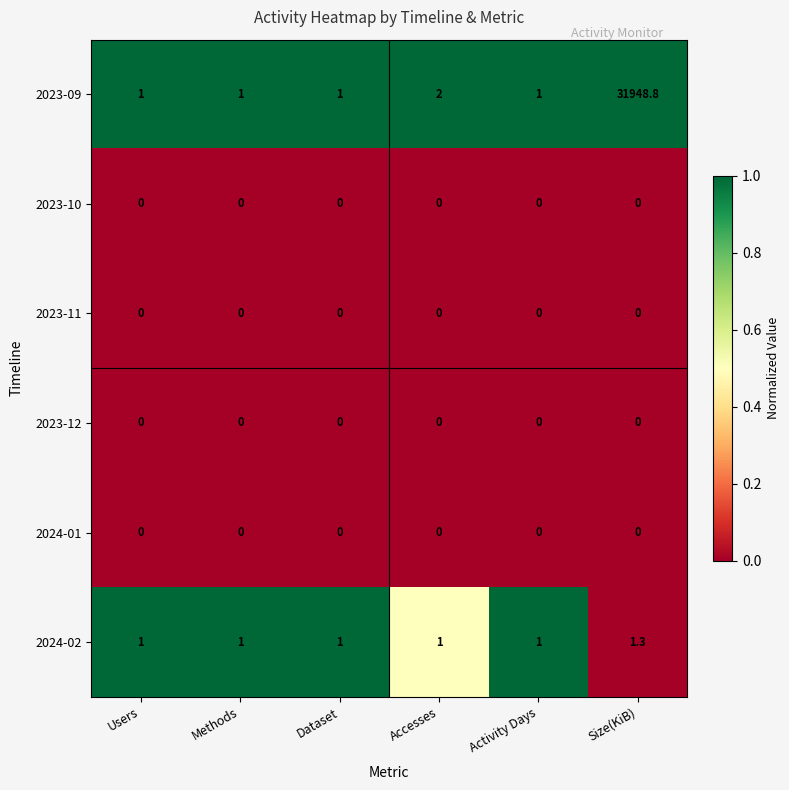

Which label corresponds to the largest value in the chart?

Size(KiB)